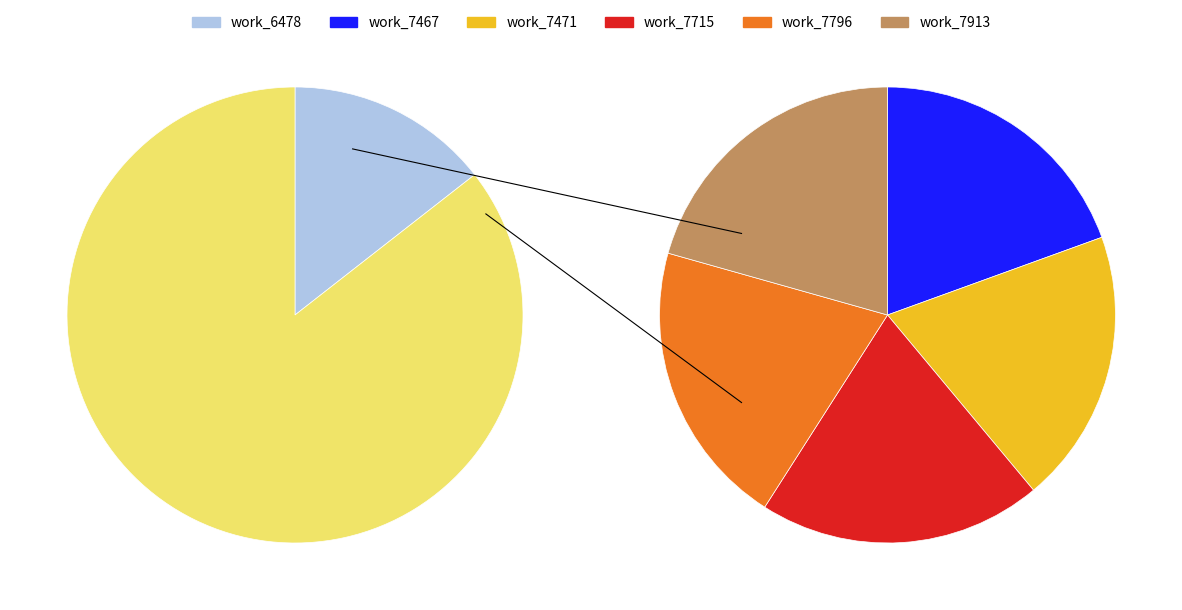

Does work_7796 account for over 50% of the chart?

No